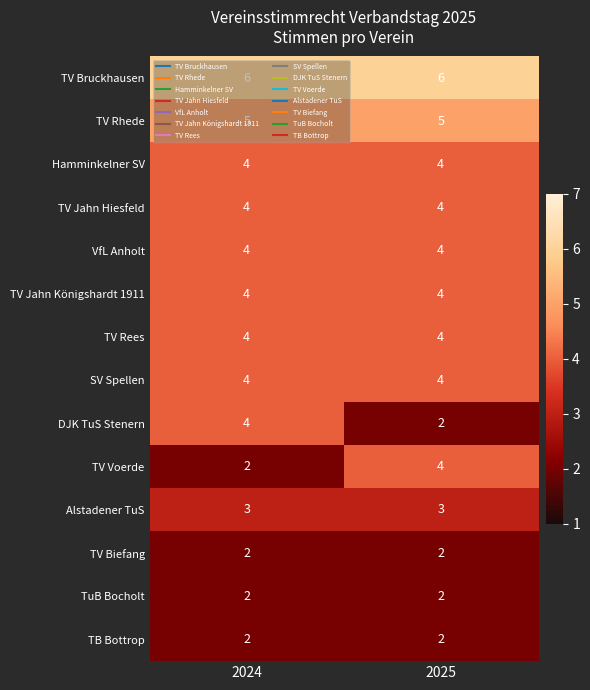

What is the smallest value displayed?

2